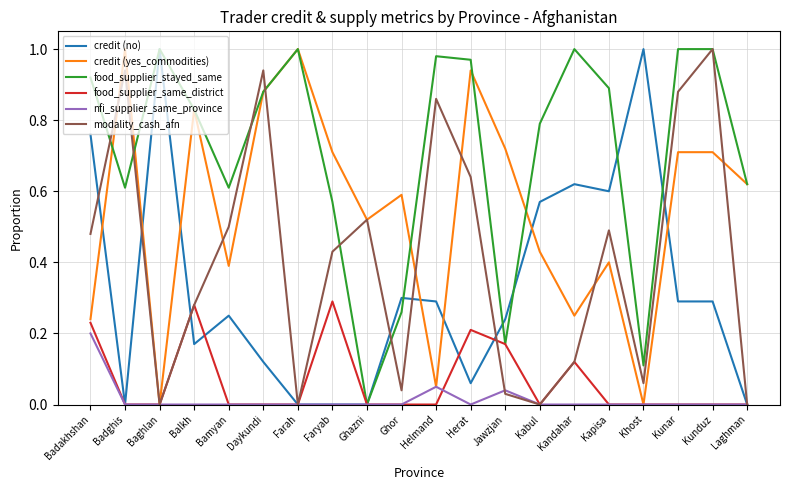

What position from the left is Farah?

7